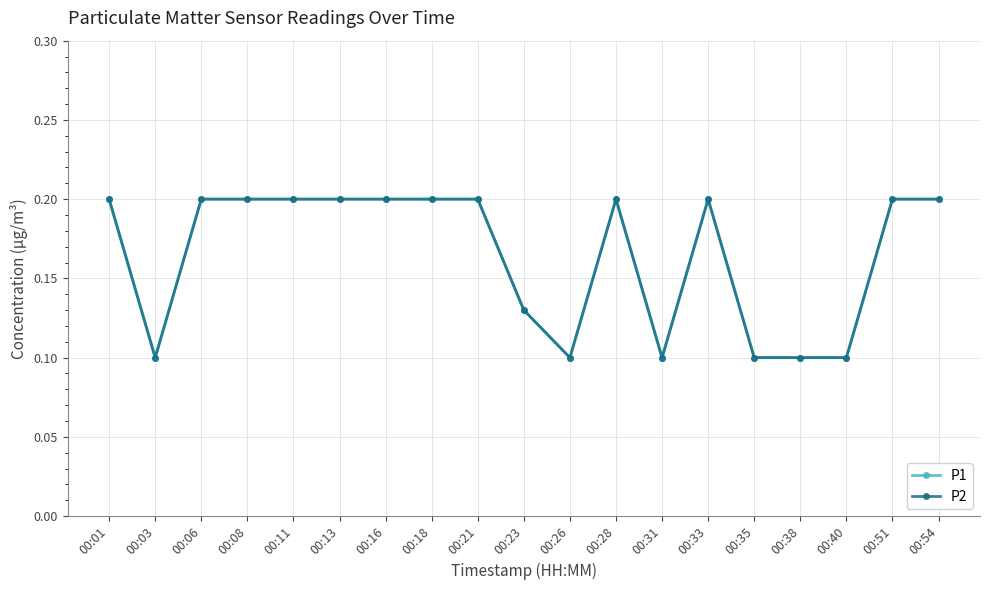

Read the P2 value at 00:51.

0.2